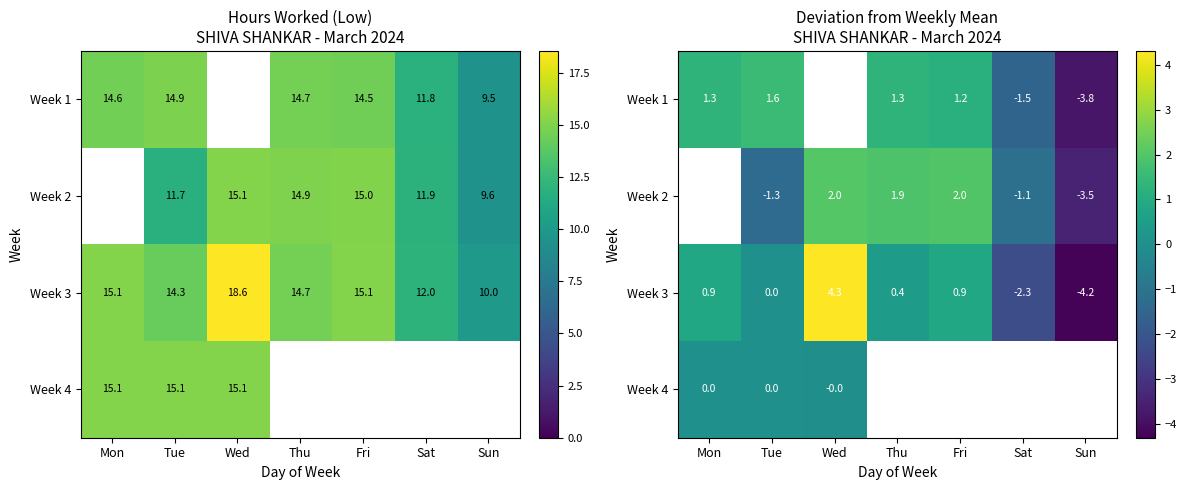

Is it true that Week 1 equals 1.2 at Fri?

True